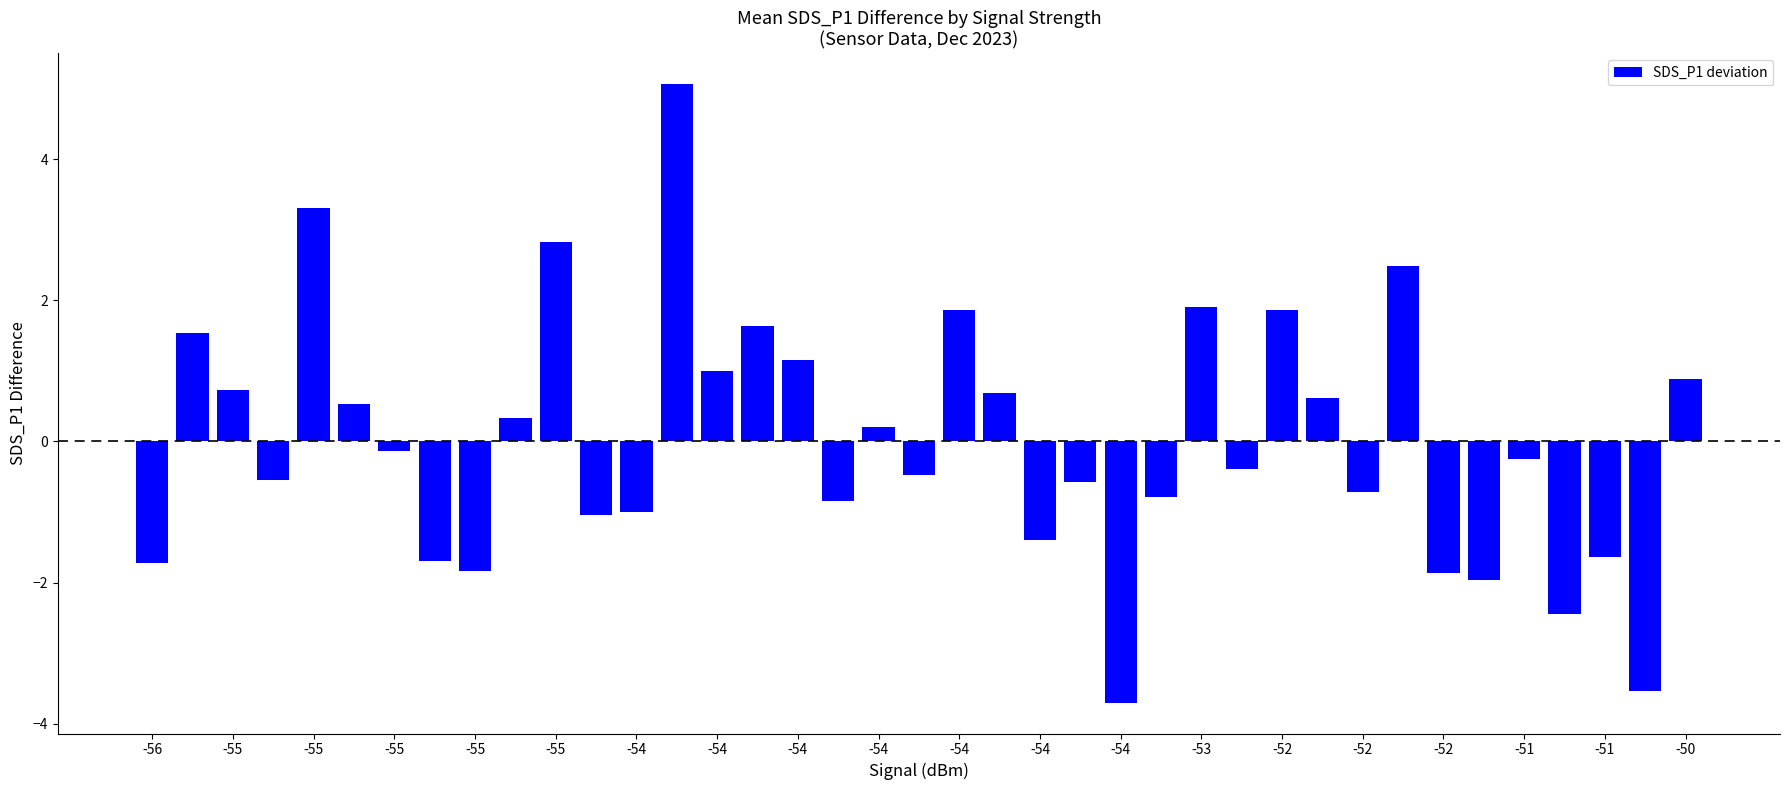

What is the minimum value shown in the chart?

-3.7